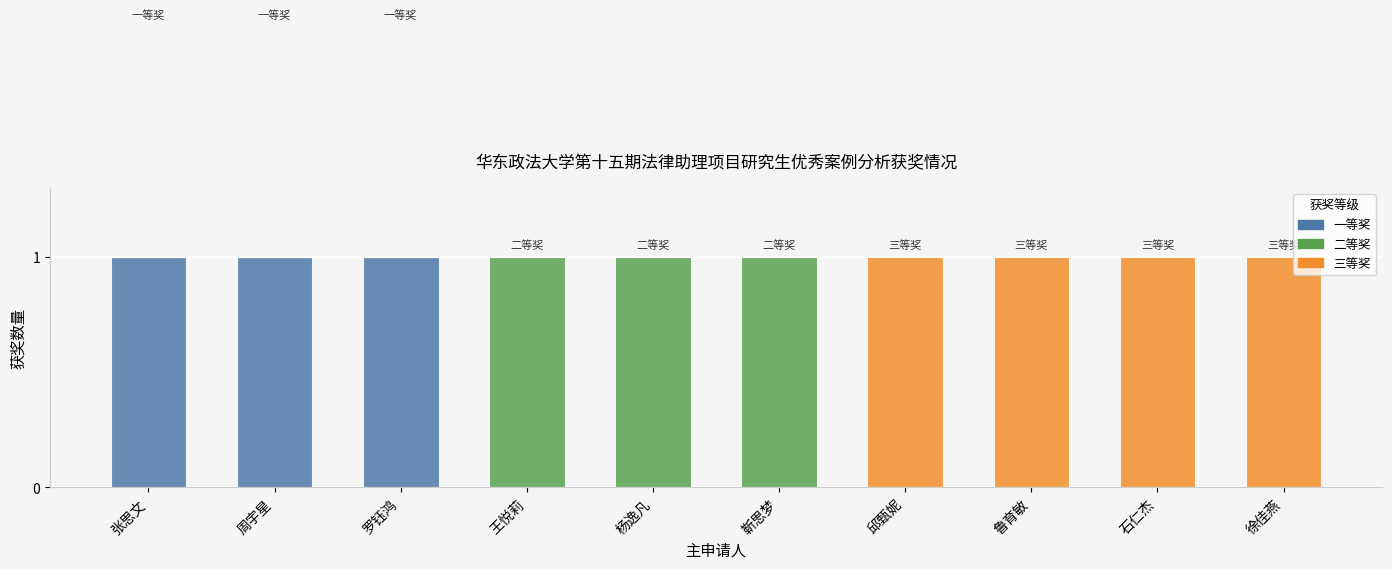

The value of 一等奖 at 邱甄妮 is 0. True or false?

True